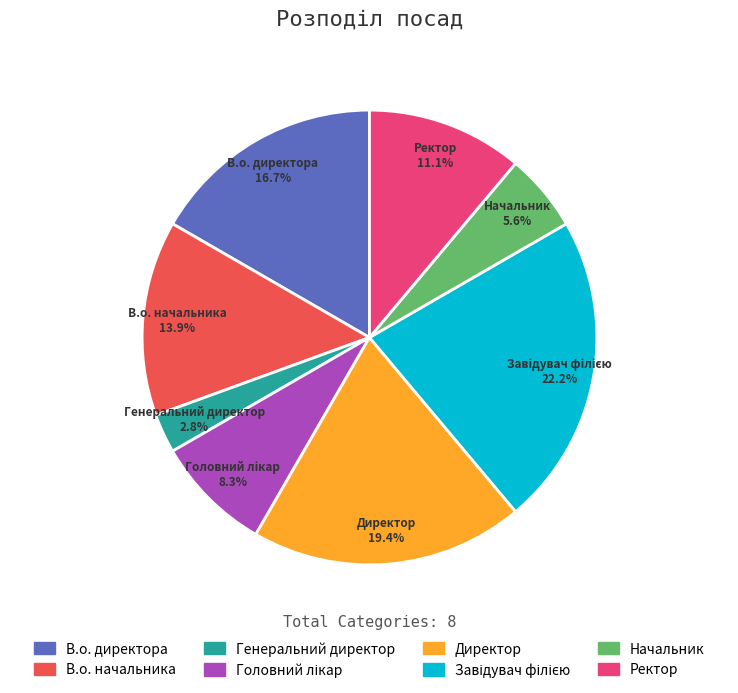

To the nearest percent, what is the combined percentage of Ректор and Начальник?

17%